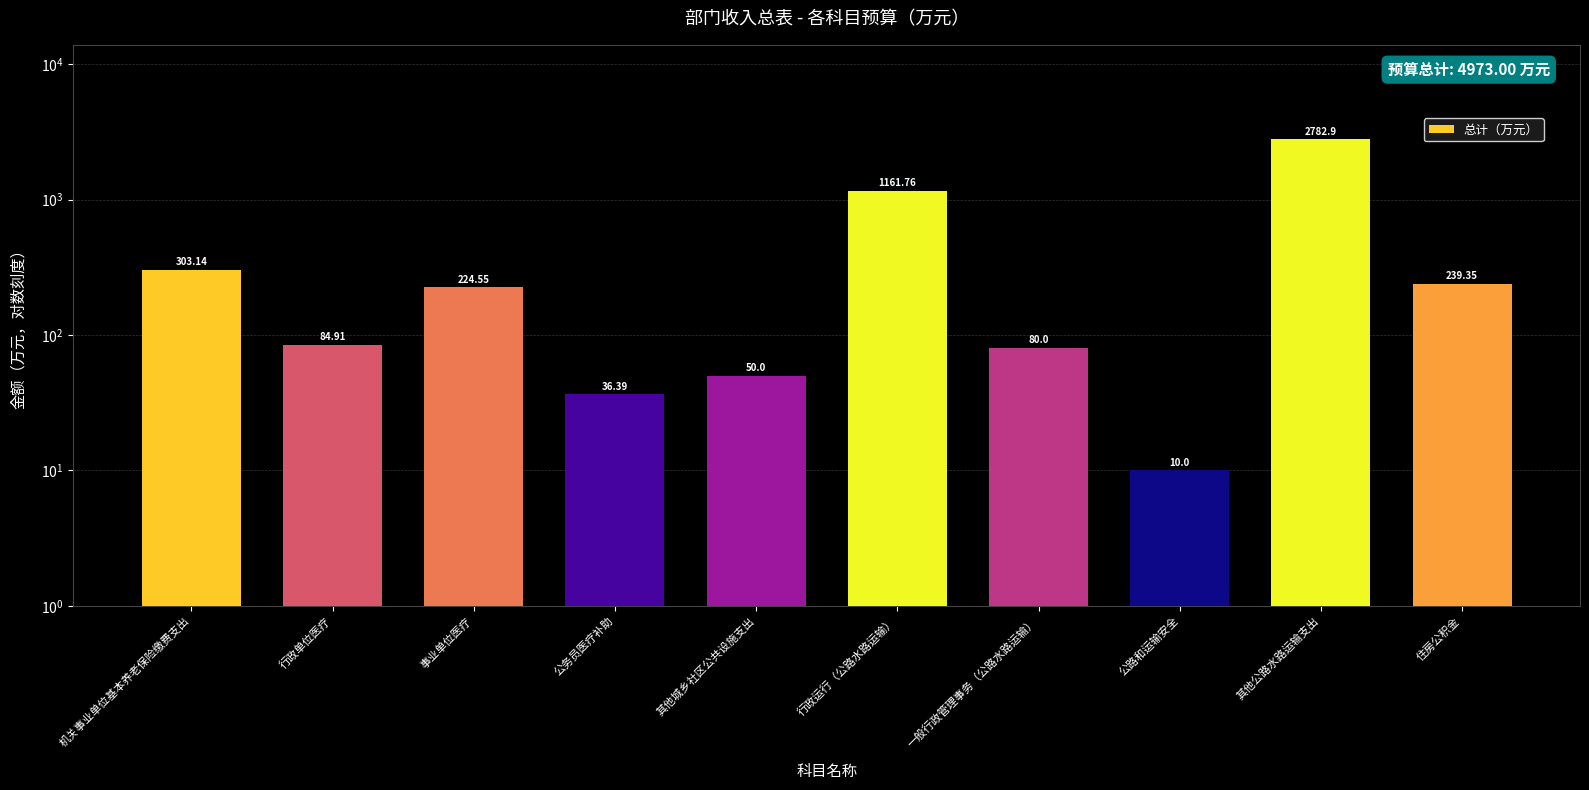

Between 事业单位医疗 and 机关事业单位基本养老保险缴费支出, which is larger?

机关事业单位基本养老保险缴费支出